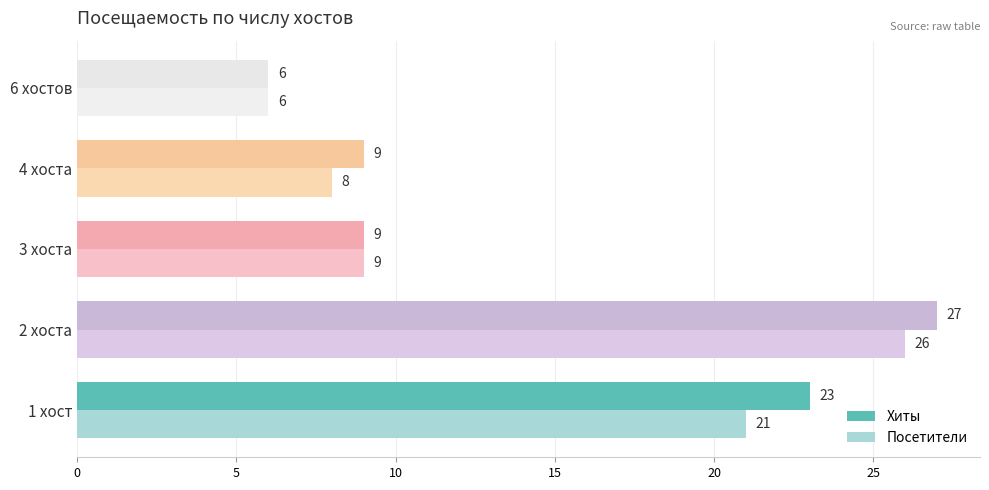

Between 4 хоста and 6 хостов, which series saw the biggest shift?

Хиты